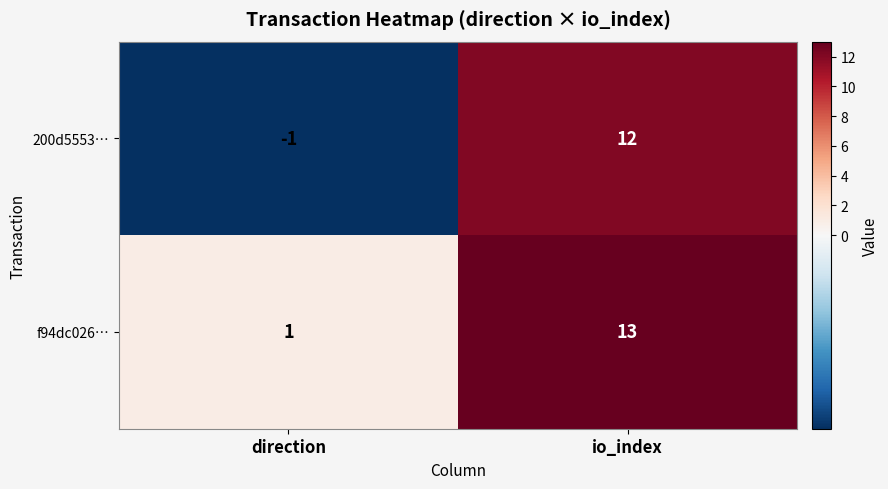

Between direction and io_index, which series saw the biggest shift?

200d5553…